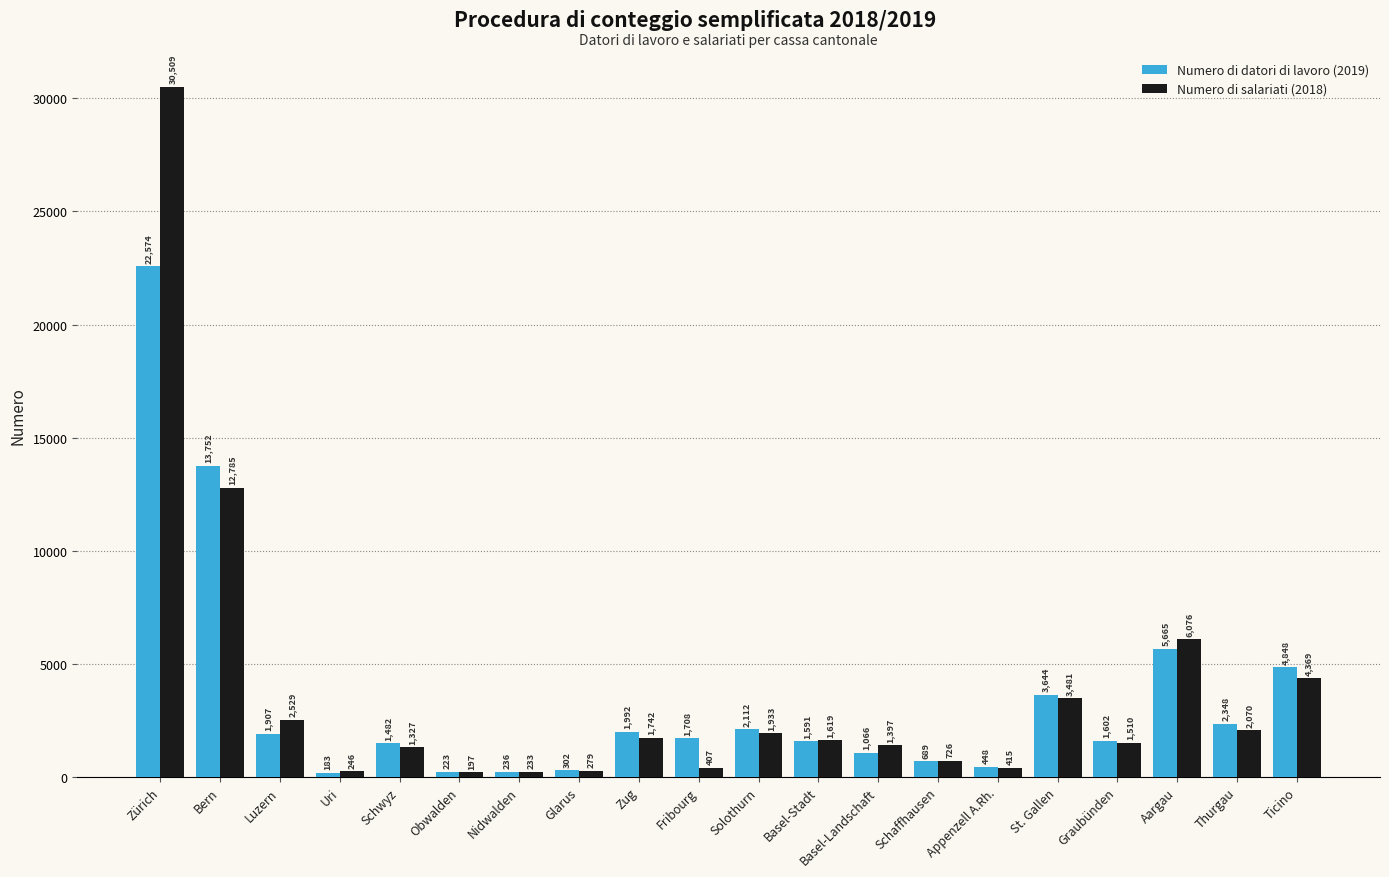

Where is Numero di salariati (2018) nearest to the value 15353?

Bern